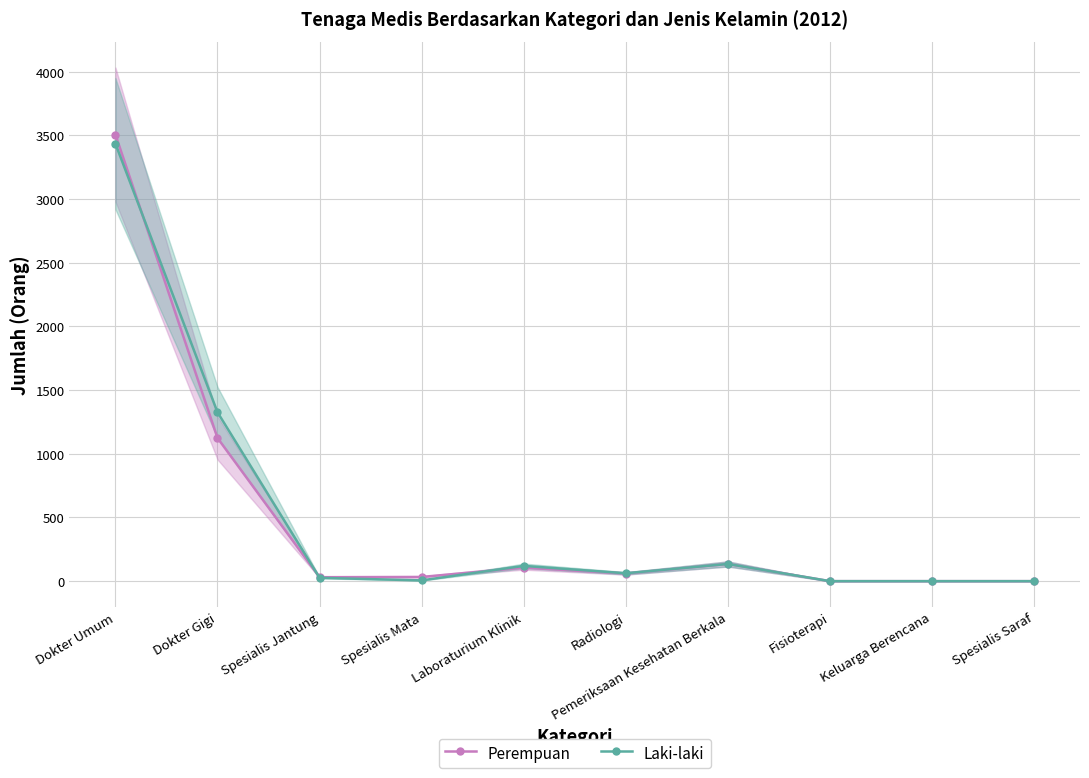

How many data points in Perempuan are less than 60?

5